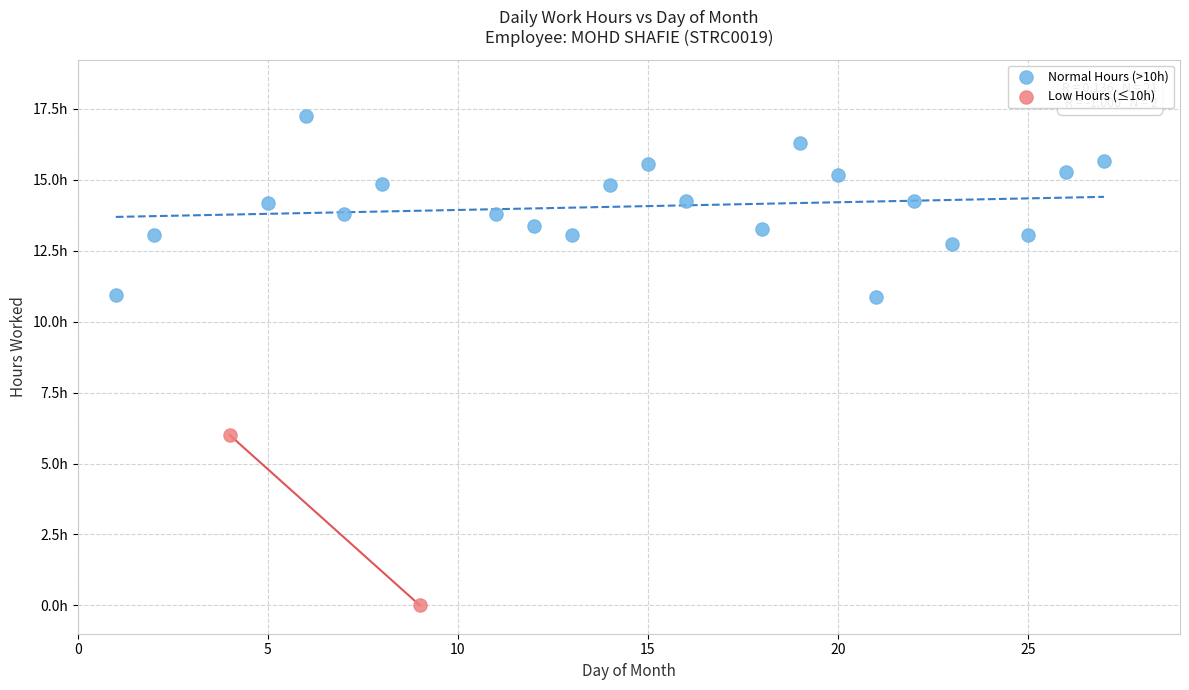

What are all the series names shown in the legend?

Normal Hours (>10h), Low Hours (≤10h)